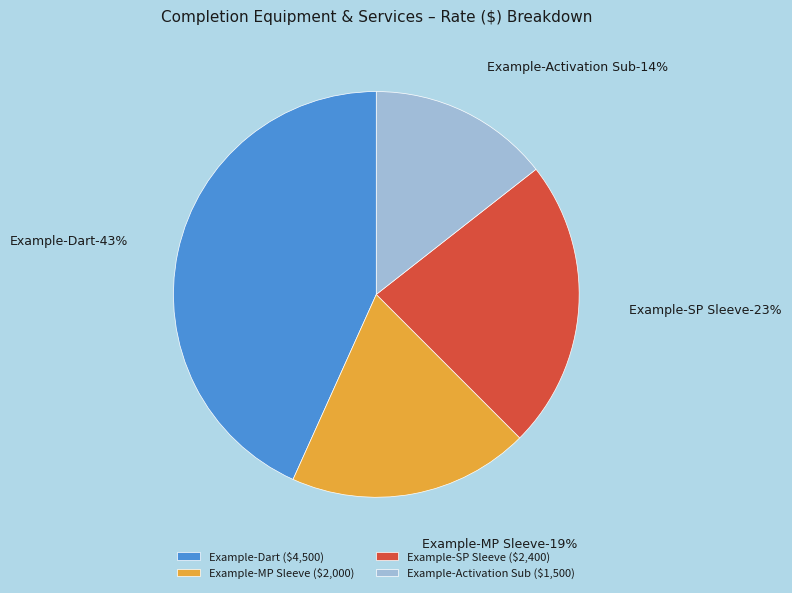

What is the largest slice in the pie chart?

Example-Dart